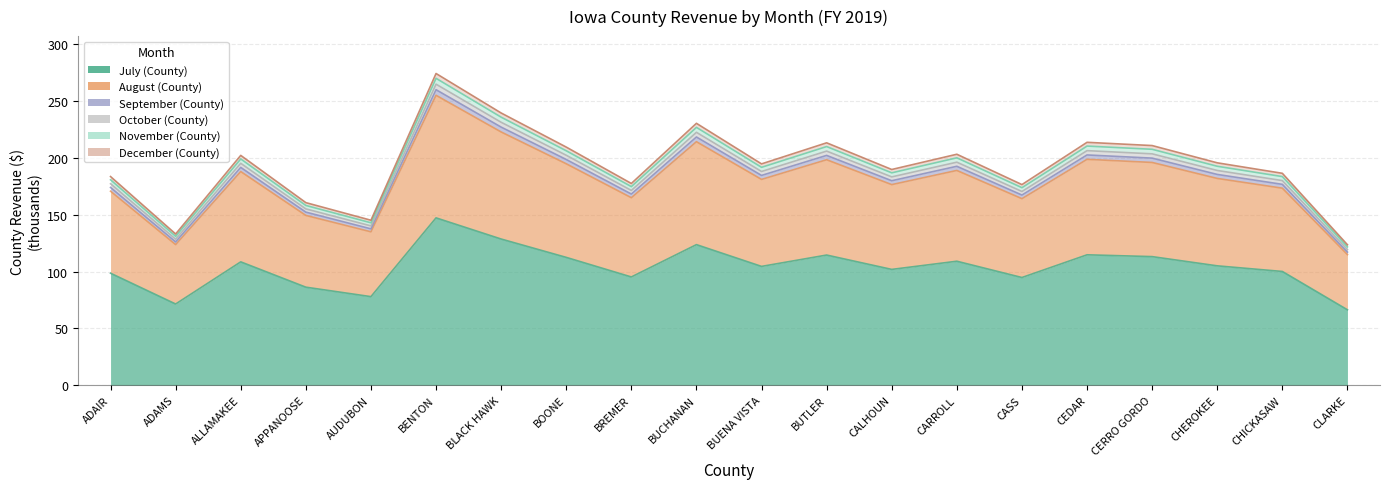

What value does the July (County) series have at AUDUBON?

77.9